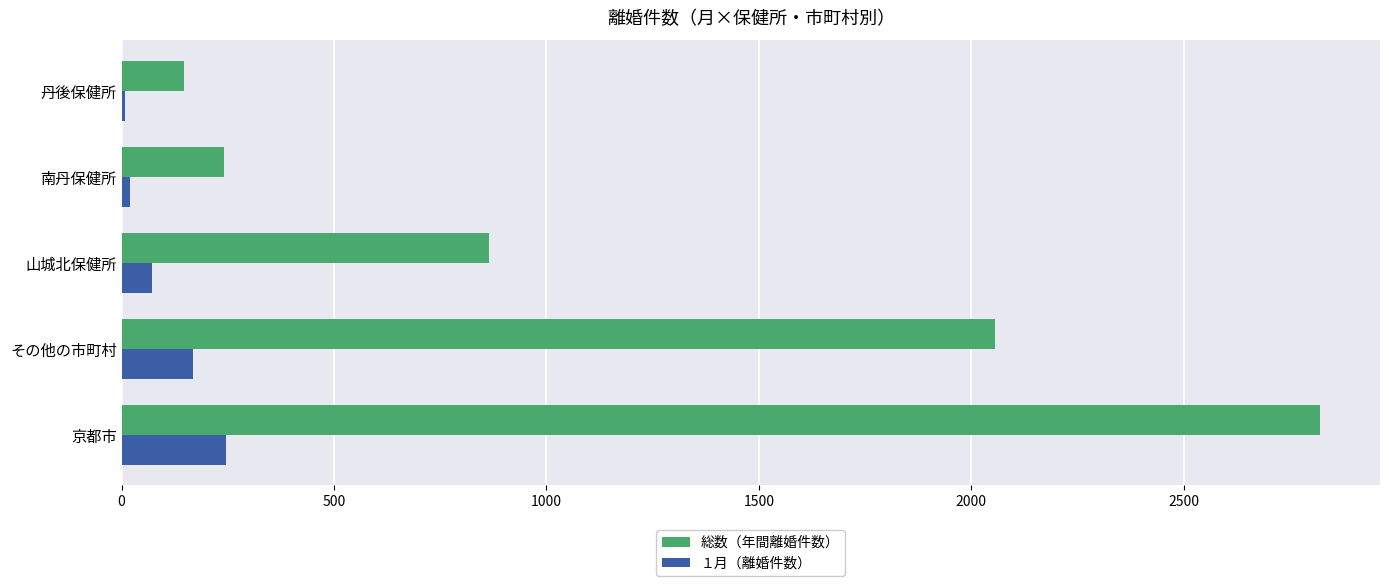

At which label does 総数（年間離婚件数） reach its minimum?

丹後保健所